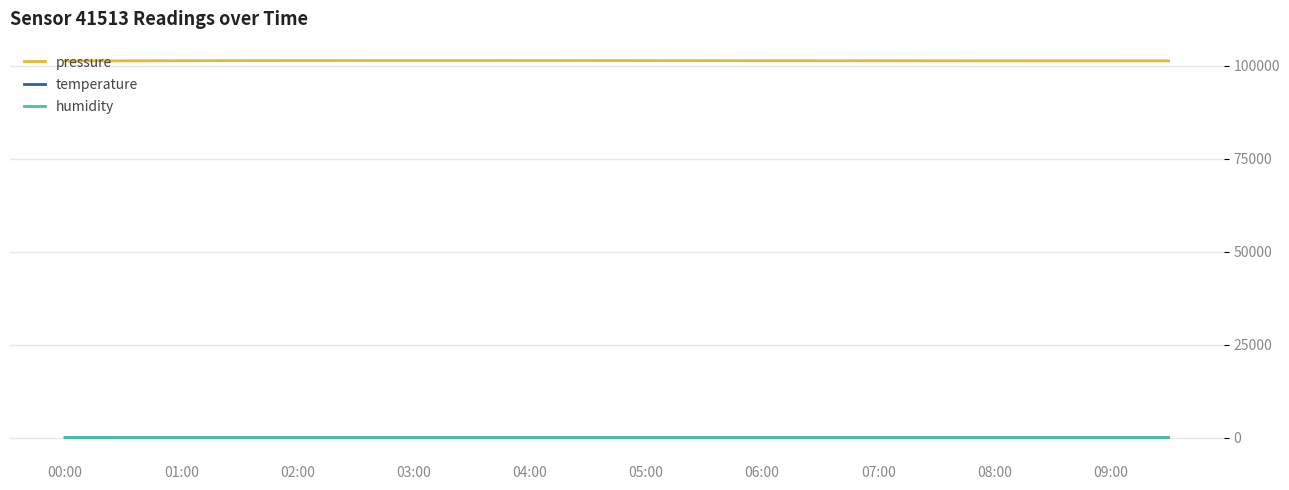

Which series has the widest spread of values?

pressure